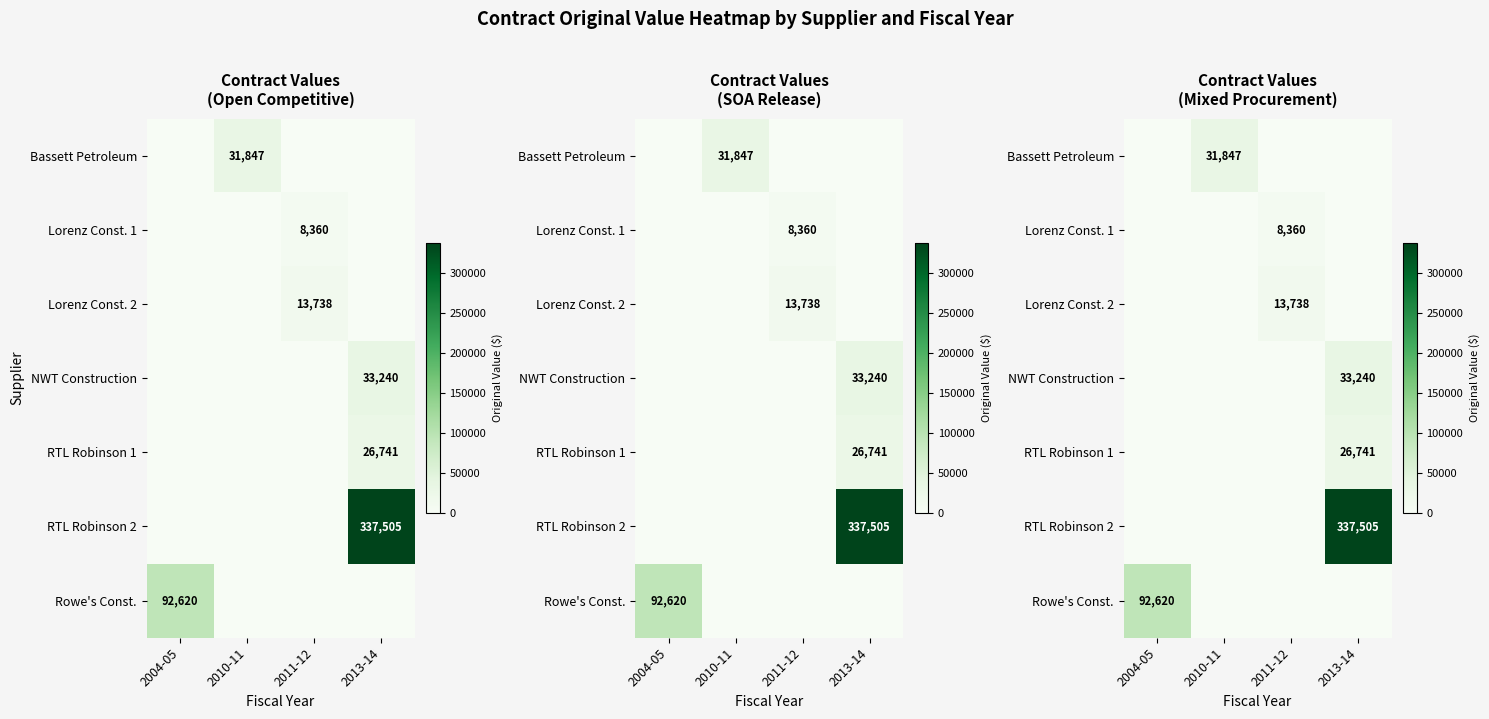

What is the difference between the maximum and minimum values in the Rowe's Const. series?

92620.0